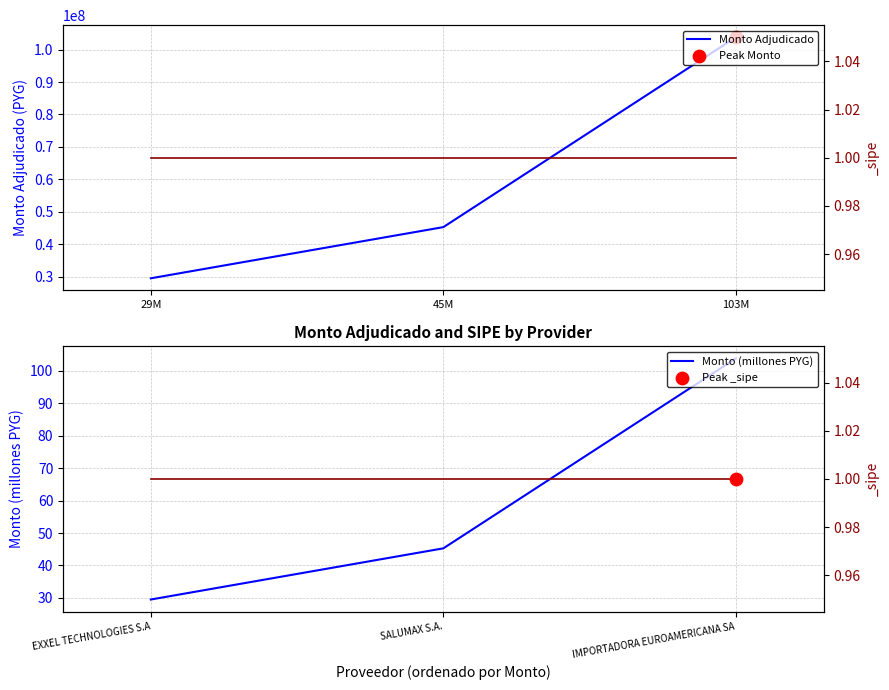

Which series has the largest total across all categories?

Monto Adjudicado